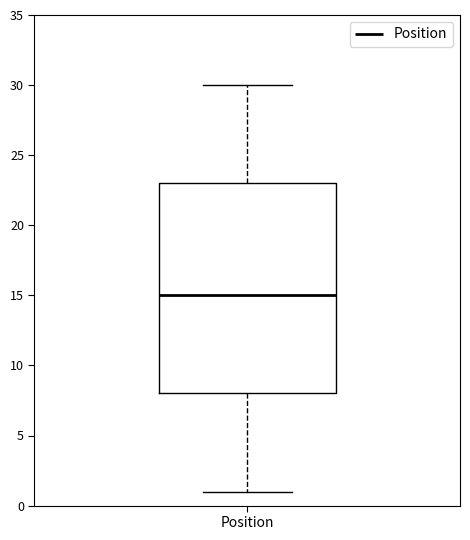

Transcribe this box plot: give where the median line is, the range the box spans, and where the two whiskers end, as read against the y-axis. The values are not printed on the chart, so give them approximately, as read against the axis.

median 15, box 8 to 23, whiskers 1 to 30